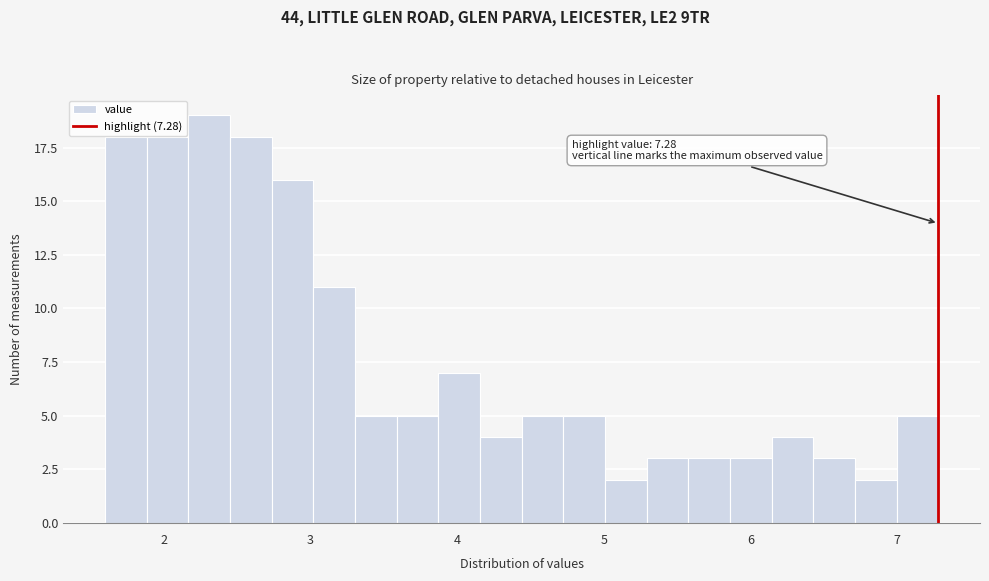

Read against the x-axis, roughly where is the centre of the tallest bar?

2.3